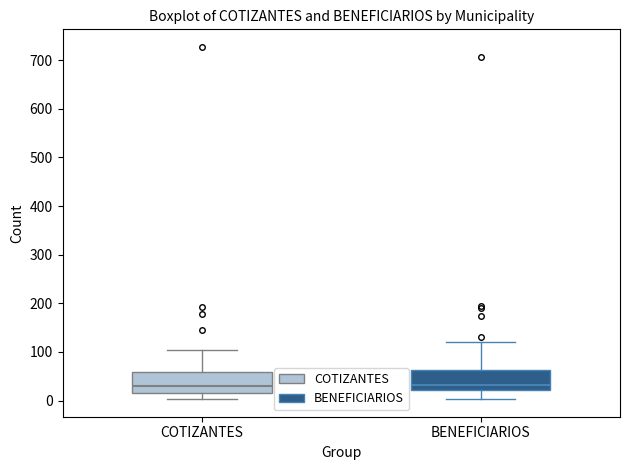

Where does the upper whisker of the box for COTIZANTES end on the y-axis? The values are not printed on the chart, so give them approximately, as read against the axis.

100